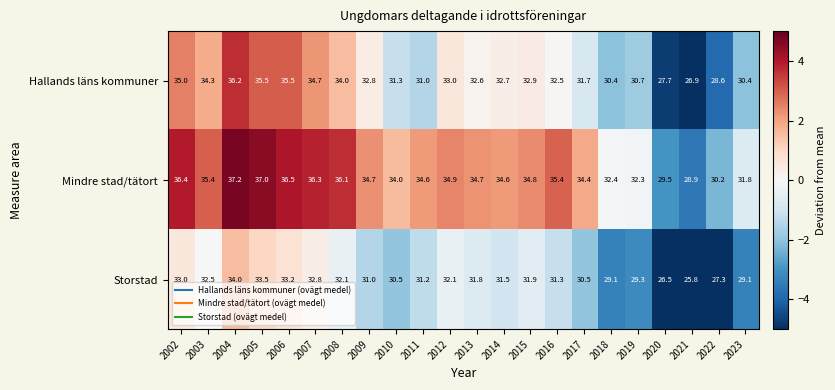

Rank the series by their average value, from highest to lowest.

Mindre stad/tätort, Hallands läns kommuner, Storstad